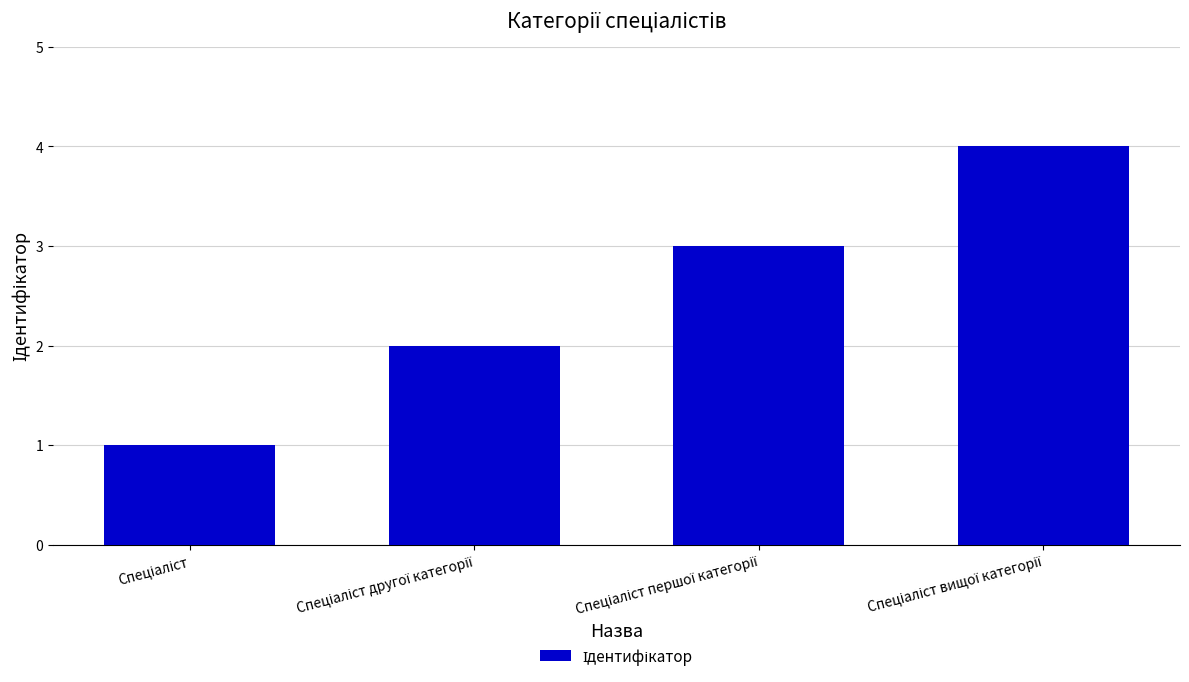

What is the greatest value displayed?

4